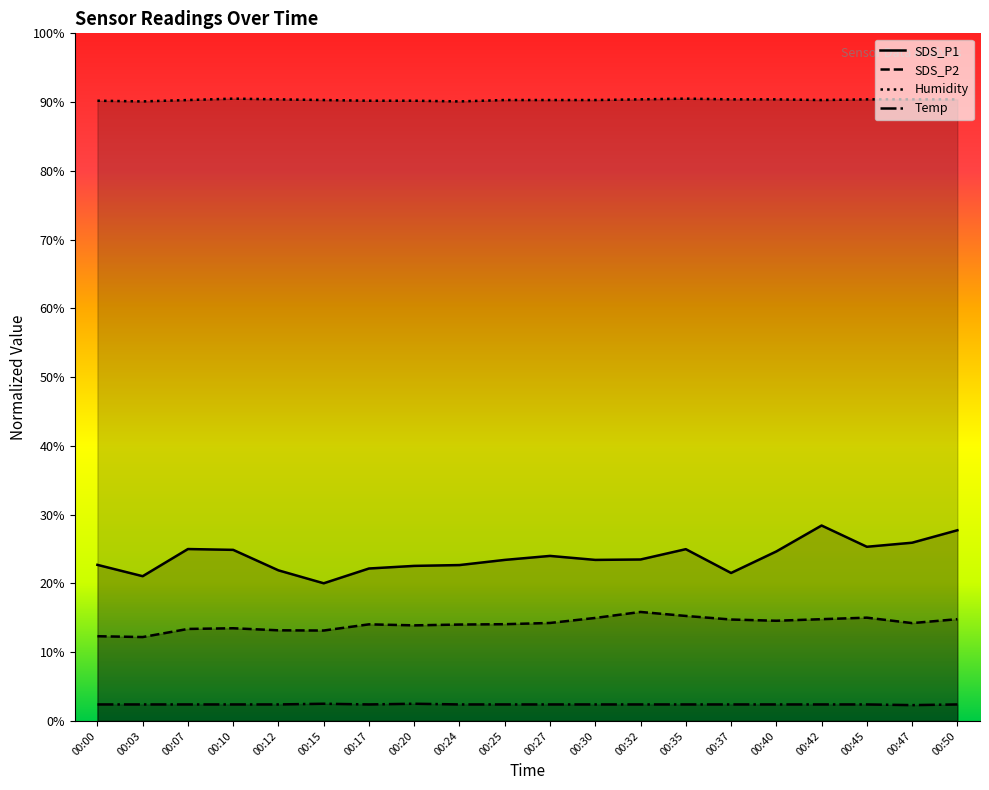

True or false: SDS_P2 has more than 0 points higher than both neighbors.

True